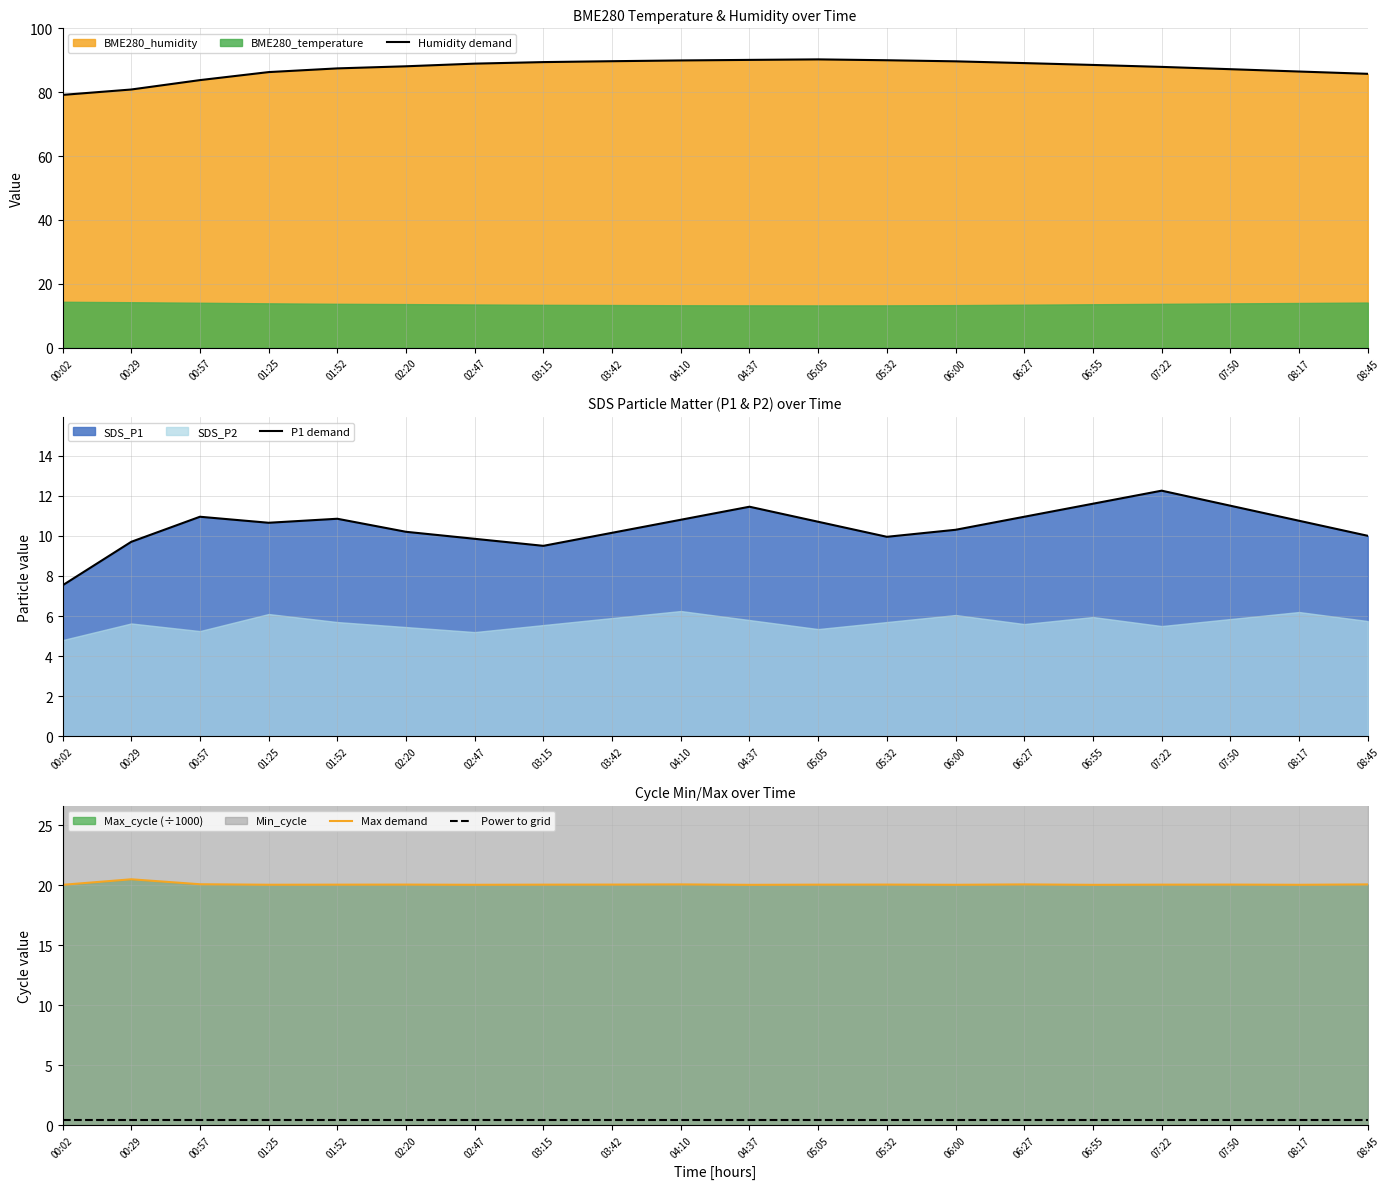

At which label does Power to grid reach its minimum?

00:02